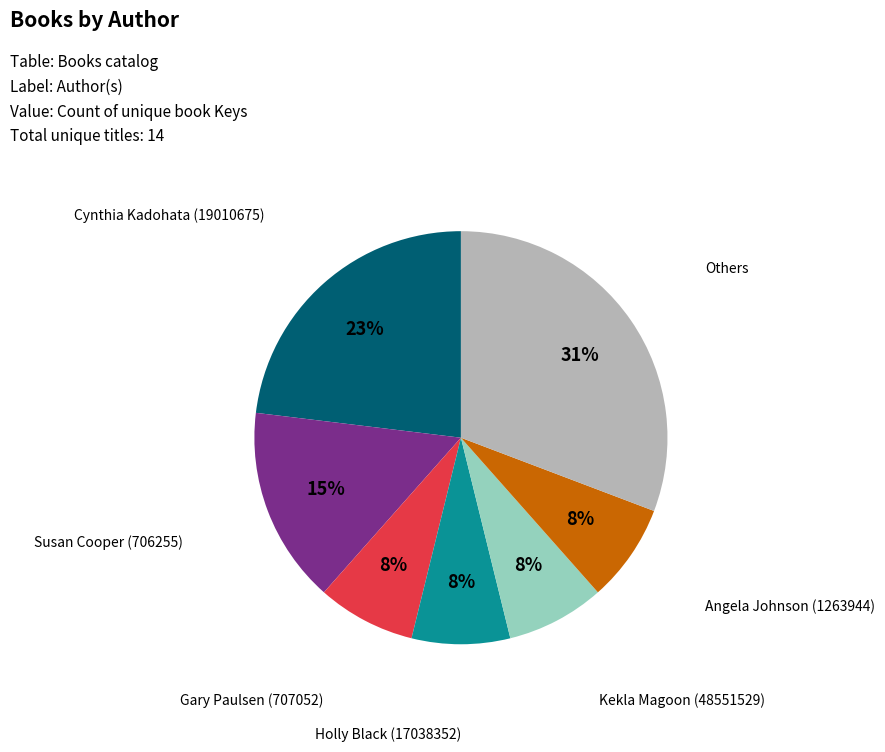

Count the number of slices in the pie.

7